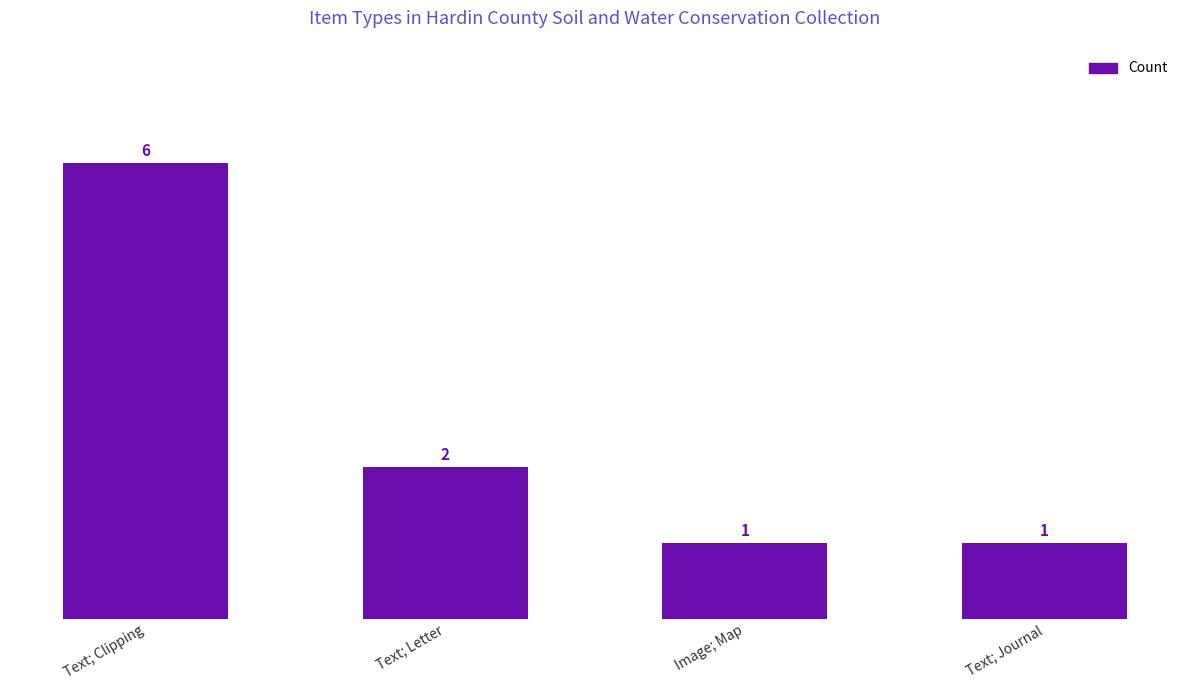

Where does the data first go above 2?

Text; Clipping